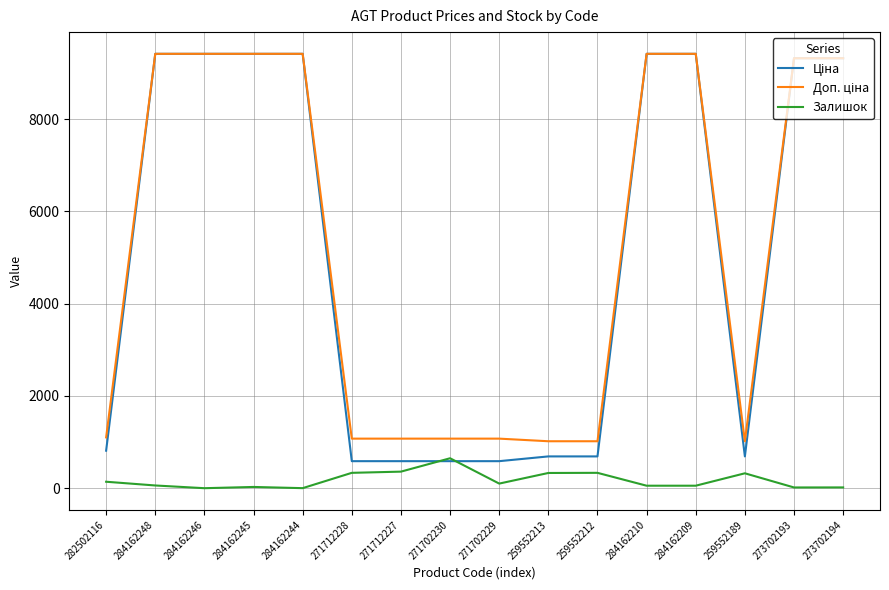

What is the difference between the highest and lowest values at 271702230?

488.5